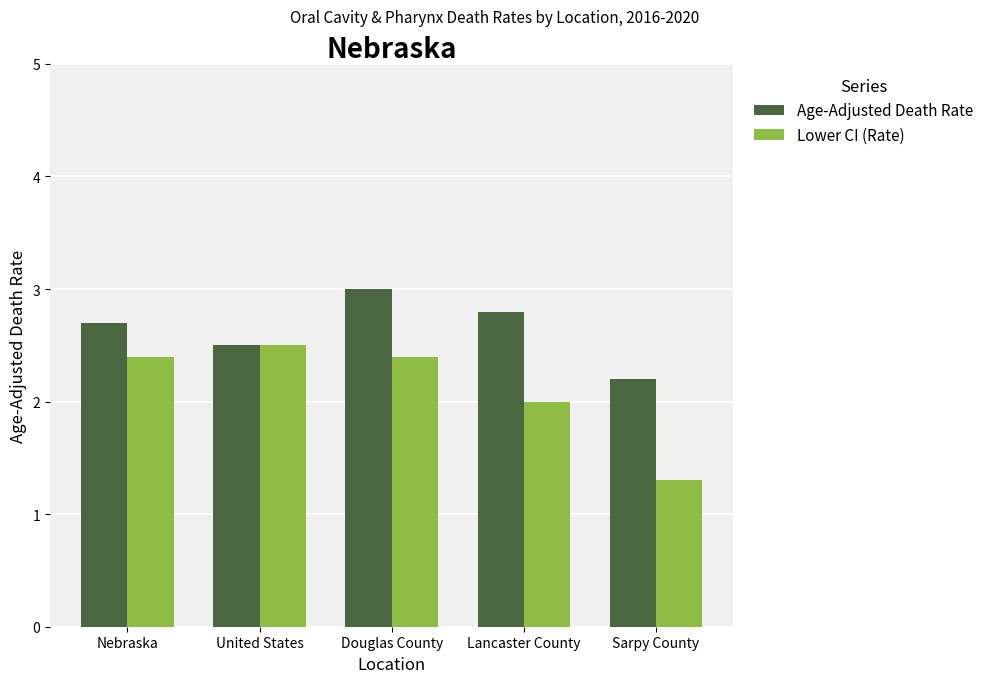

Is it true that Age-Adjusted Death Rate equals 1.9 at Lancaster County?

False